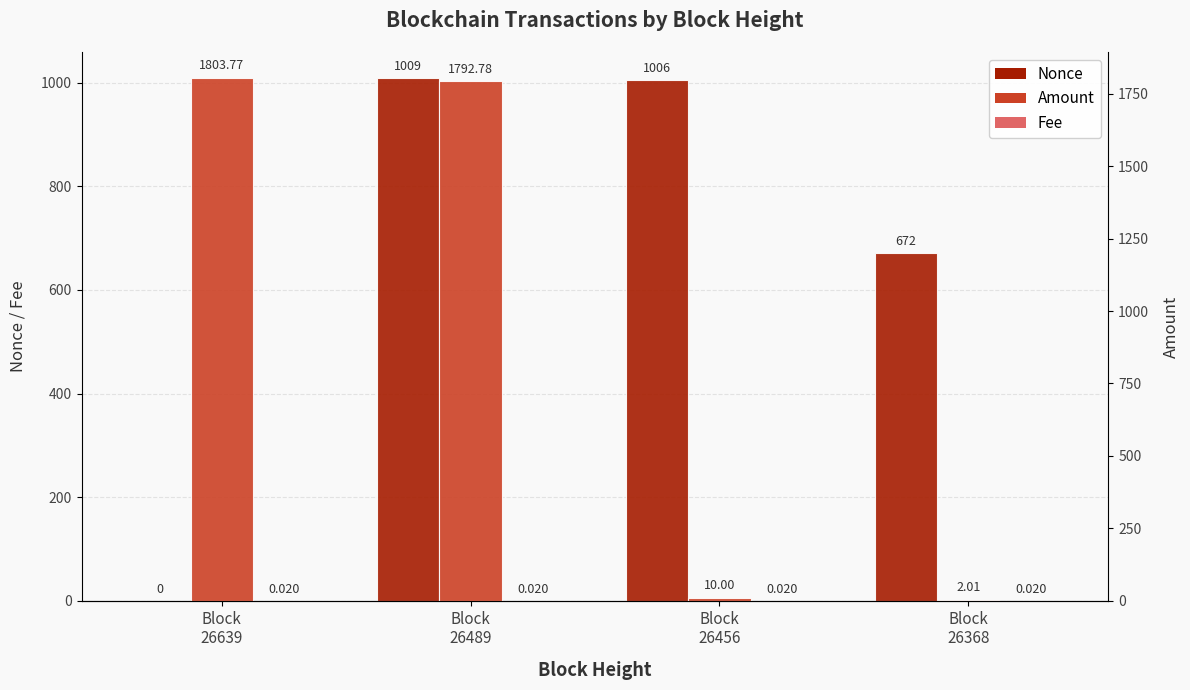

How many bars are there in total?

12